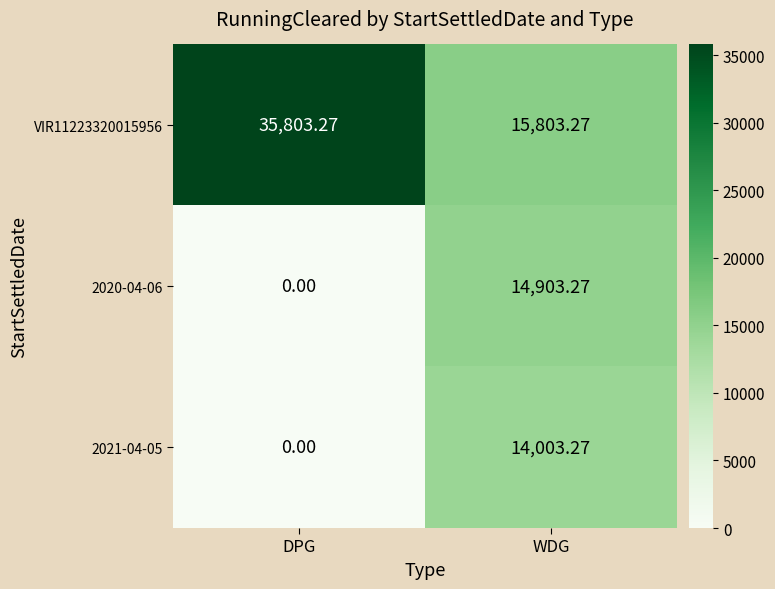

Which series changed the most between DPG and WDG?

VIR11223320015956